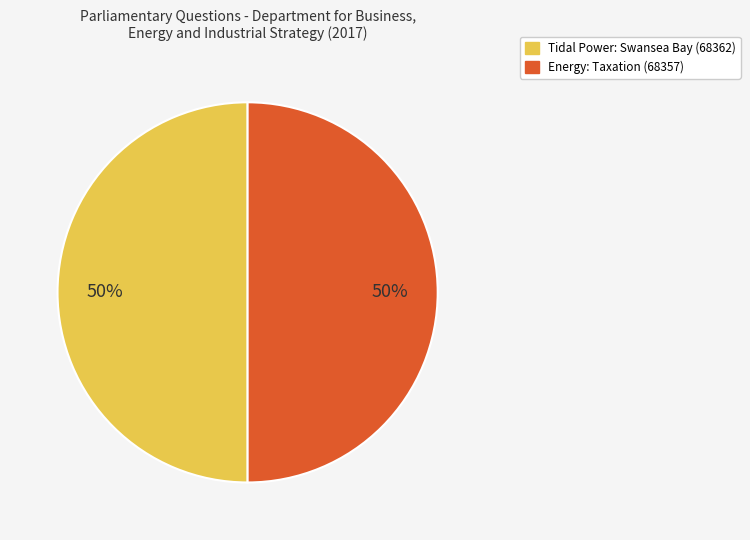

What is the ratio of the value at Energy: Taxation (68357) to the value at Tidal Power: Swansea Bay (68362)?

1.0